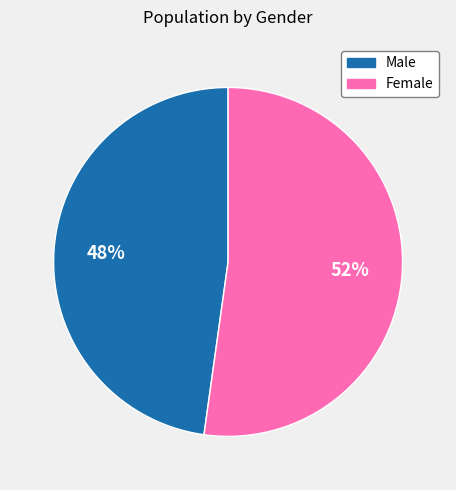

Which category has the biggest portion of the pie?

Female